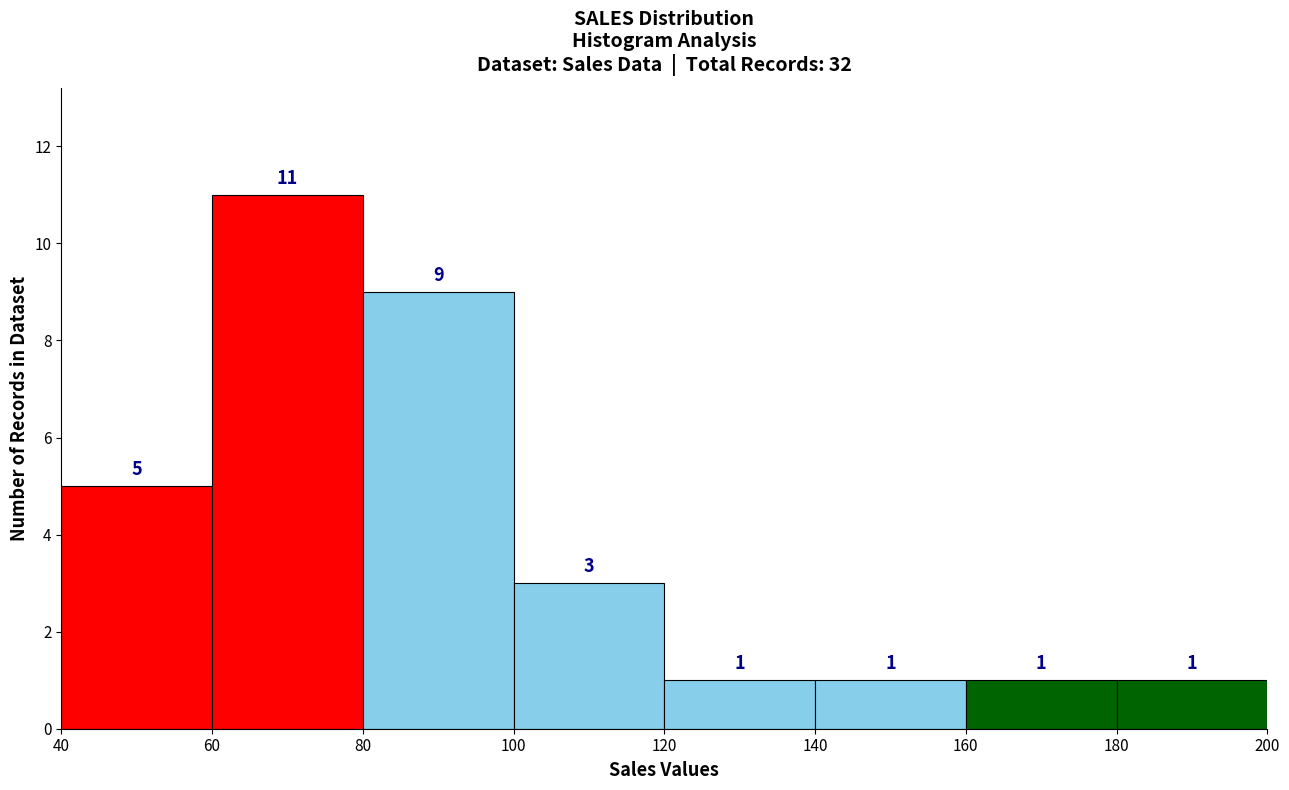

Reading left to right, list every bar in this chart as the range it spans on the x-axis followed by its height.

40 to 60: 5
60 to 80: 11
80 to 100: 9
100 to 120: 3
120 to 140: 1
140 to 160: 1
160 to 180: 1
180 to 200: 1